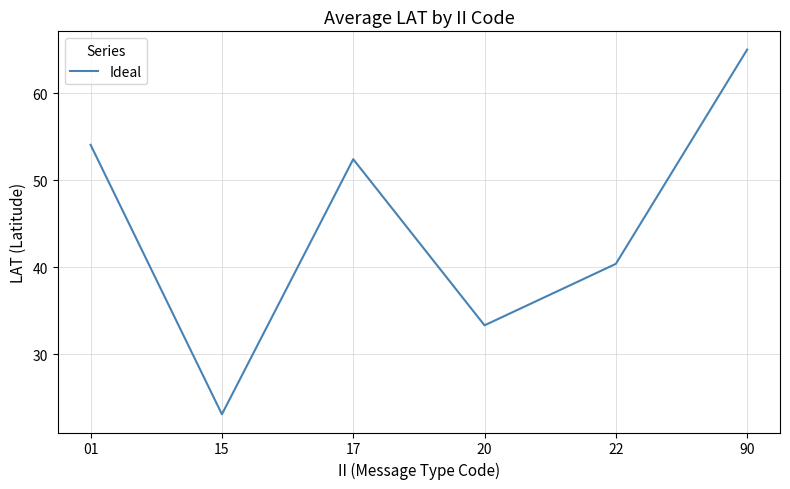

Count the number of values greater than 52.

3